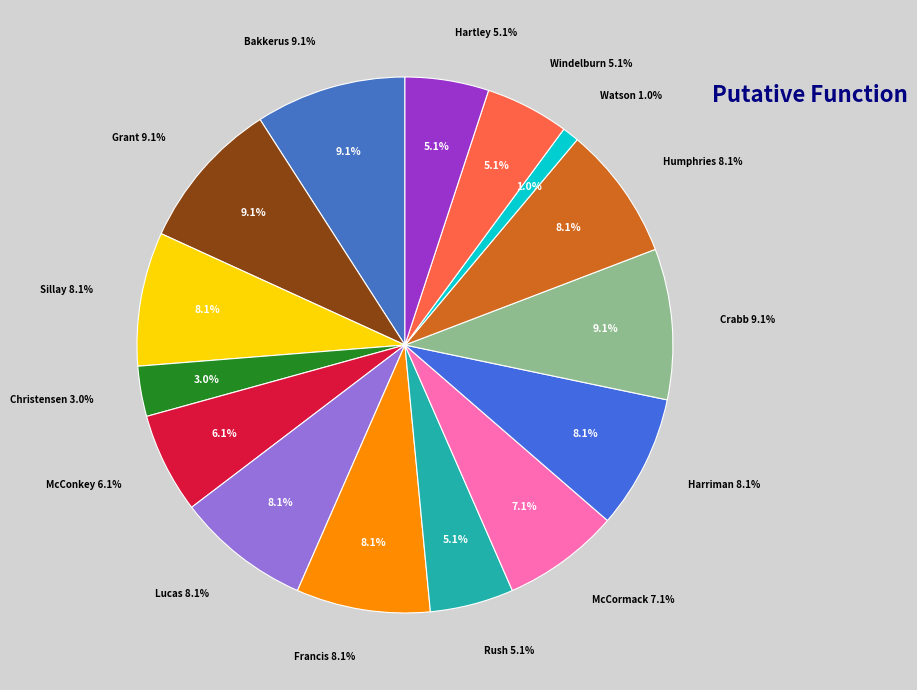

Count the number of slices in the pie.

15